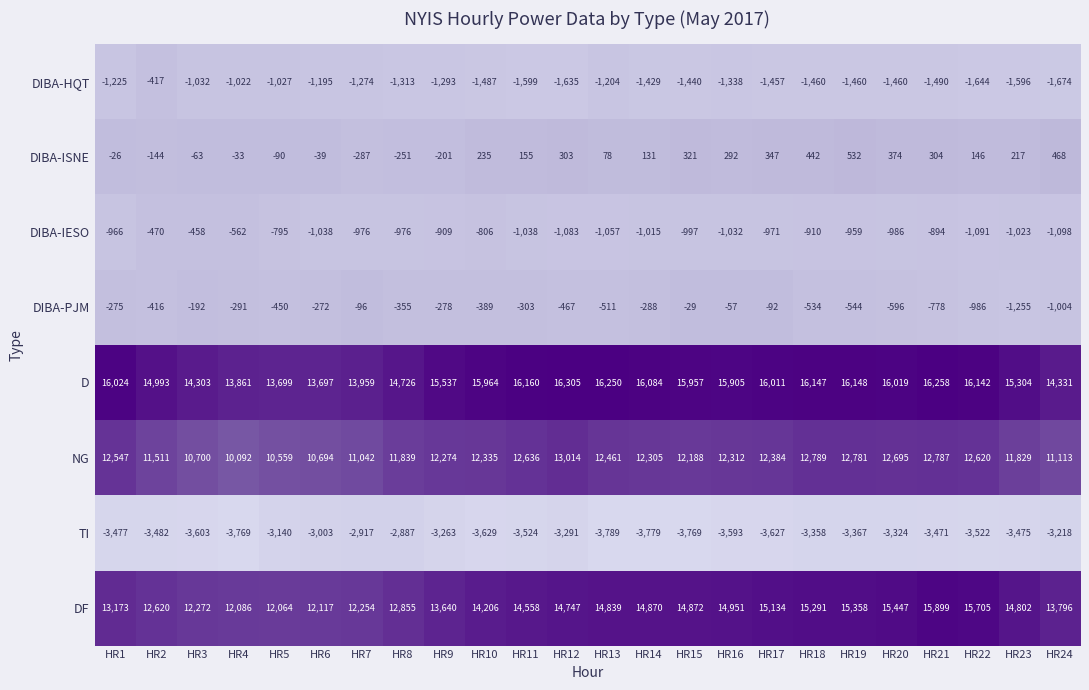

At which category is the sum across all series the highest?

HR21